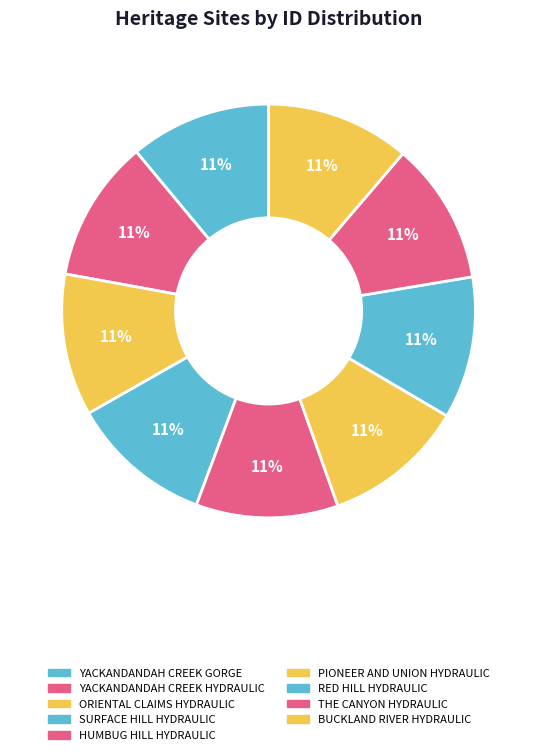

How many slices are in this pie chart?

9